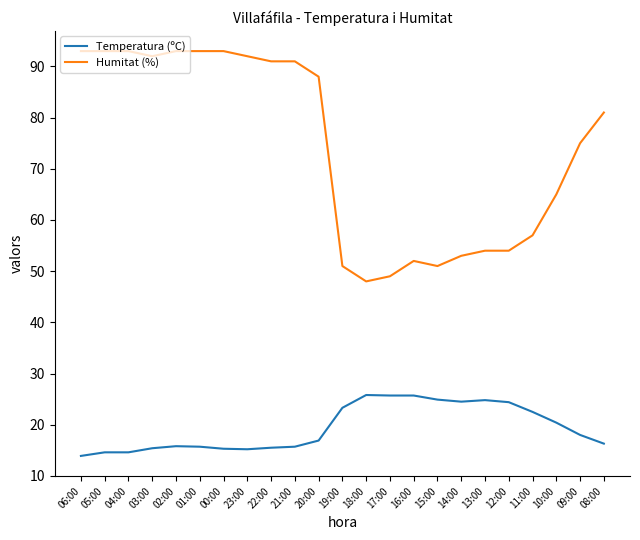

What are all the series names shown in the legend?

Temperatura (ºC), Humitat (%)